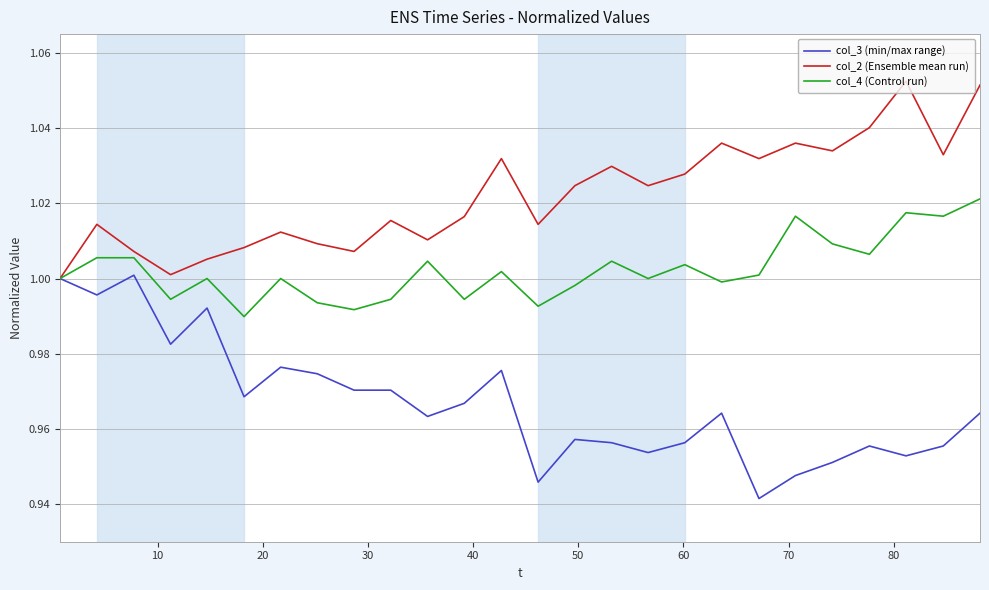

Rank the series by their maximum value, from lowest to highest.

col_3 (min/max range), col_4 (Control run), col_2 (Ensemble mean run)